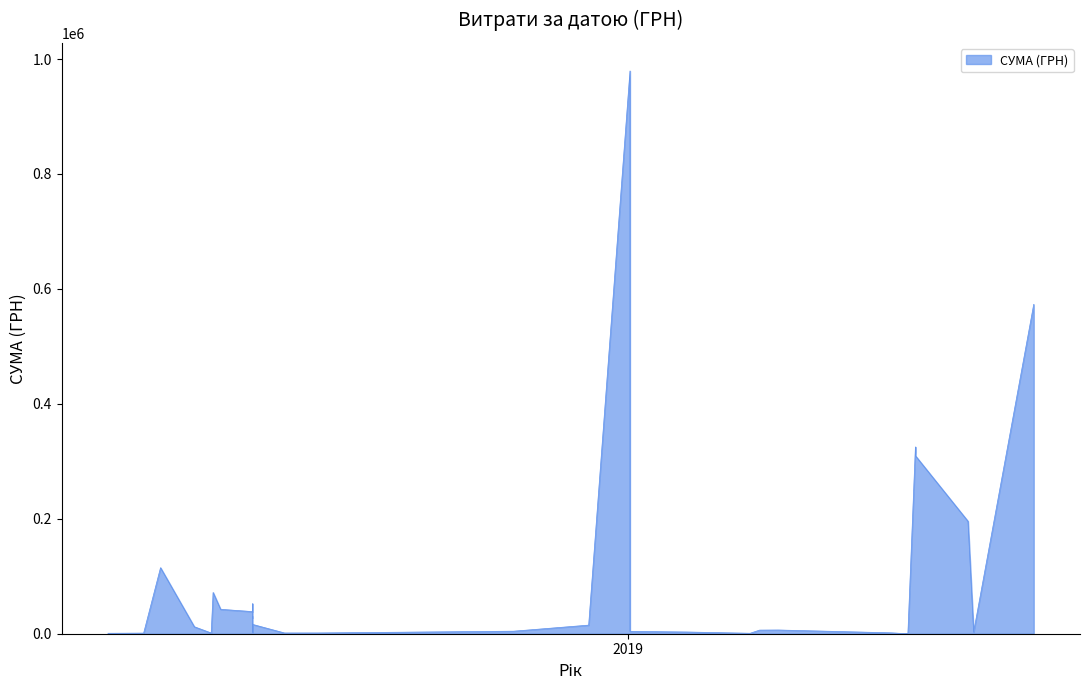

How many lines are shown in the chart?

1